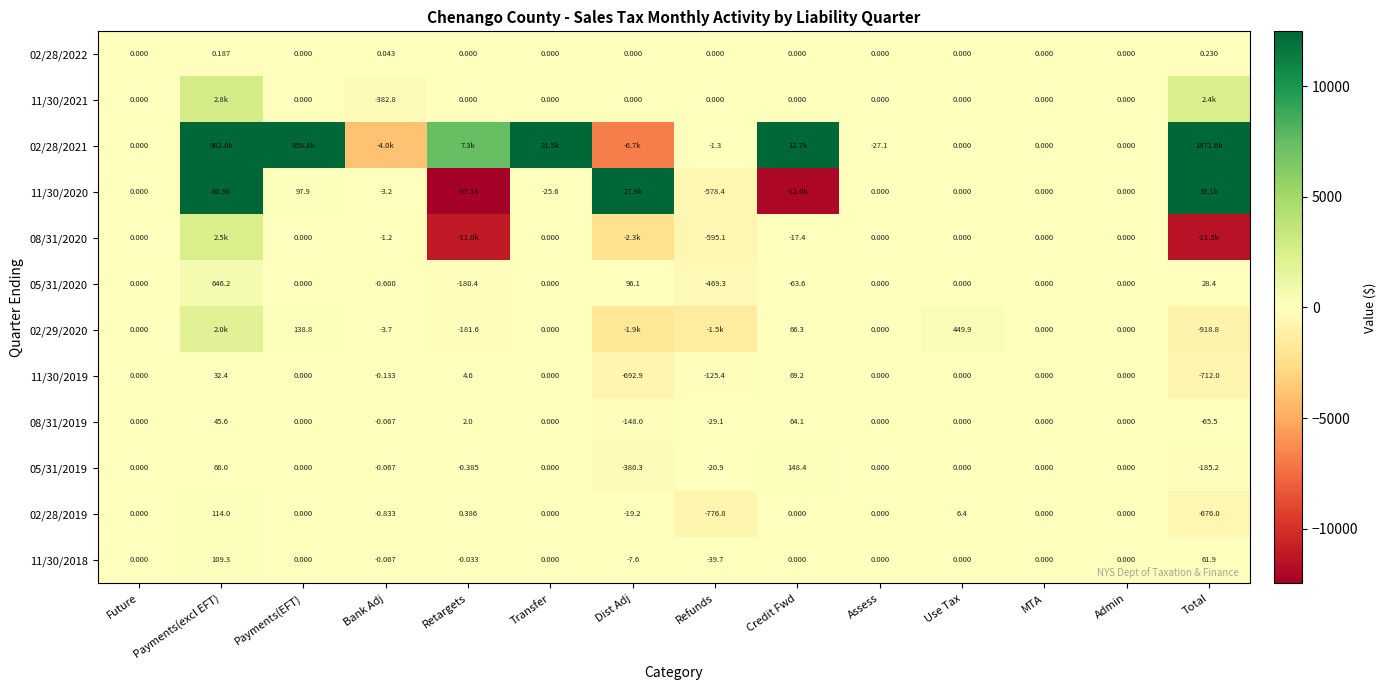

Which category has the lowest value in the 08/31/2019 series?

Dist Adj